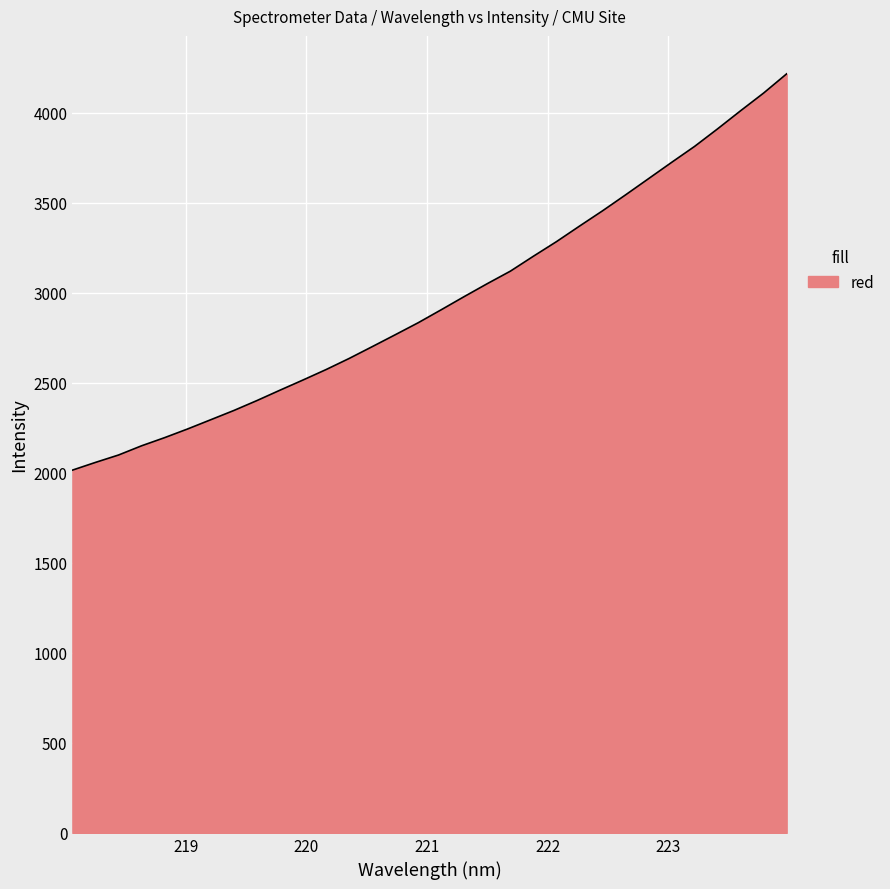

What is the sum of all values?

94615.0